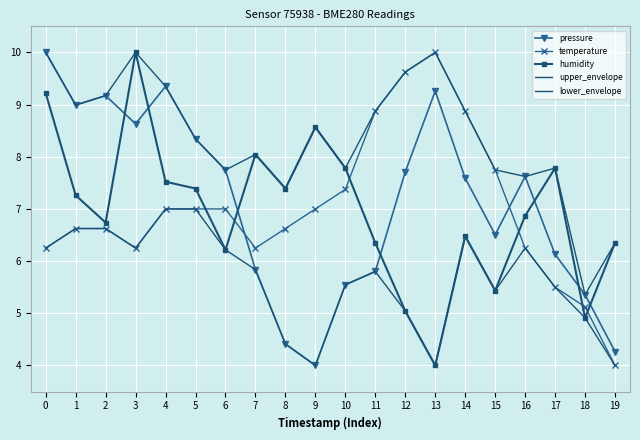

Which series has the widest spread of values?

pressure